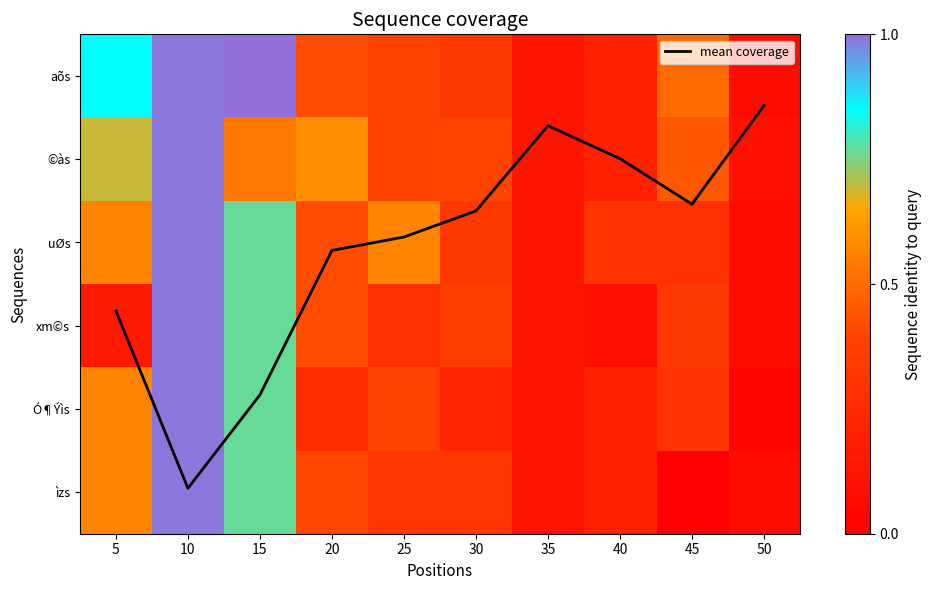

At 5, list the series in order from largest to smallest.

aõs, ©às, uØs, Ó¶Ýìs, ìzs, xm©s, mean coverage